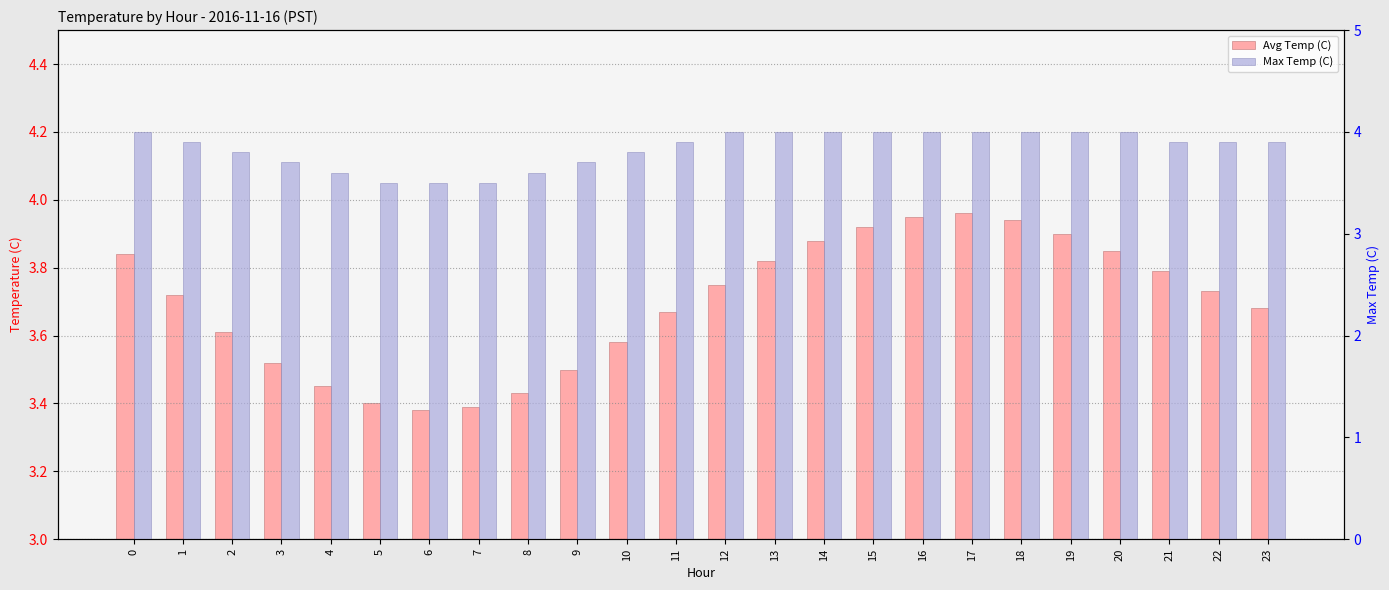

At 23, list the series in order from smallest to largest.

Avg Temp (C), Max Temp (C)